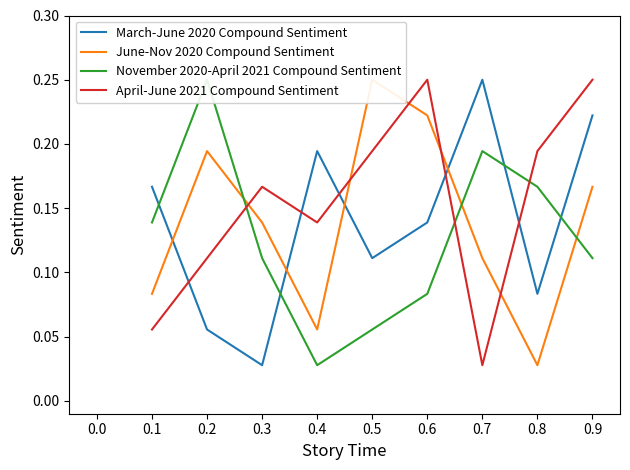

Which category has the highest value in the March-June 2020 Compound Sentiment series?

0.7